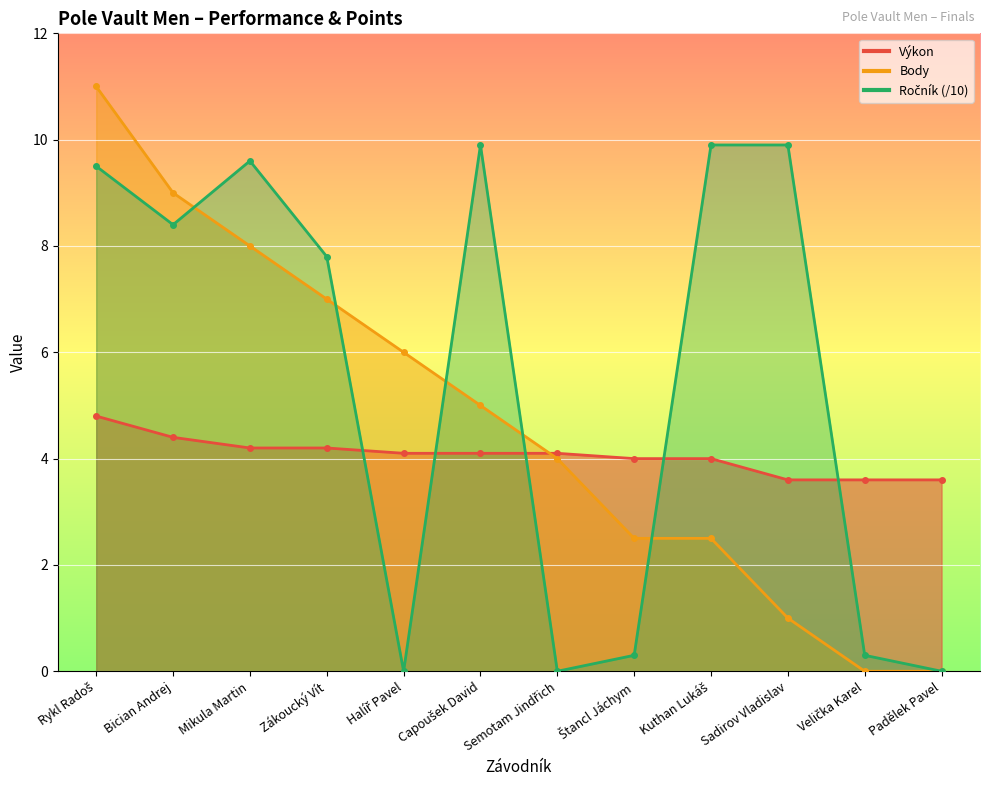

What is the difference between the Body values at Halíř Pavel and Semotam Jindřich?

2.0